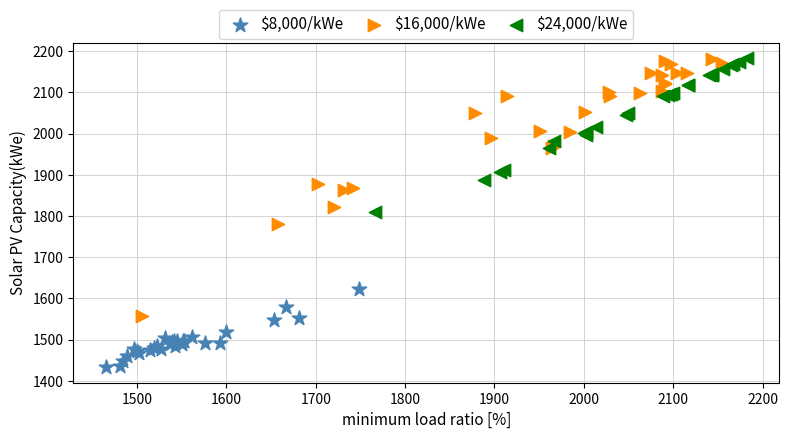

Which series reaches the minimum Y coordinate?

$8,000/kWe